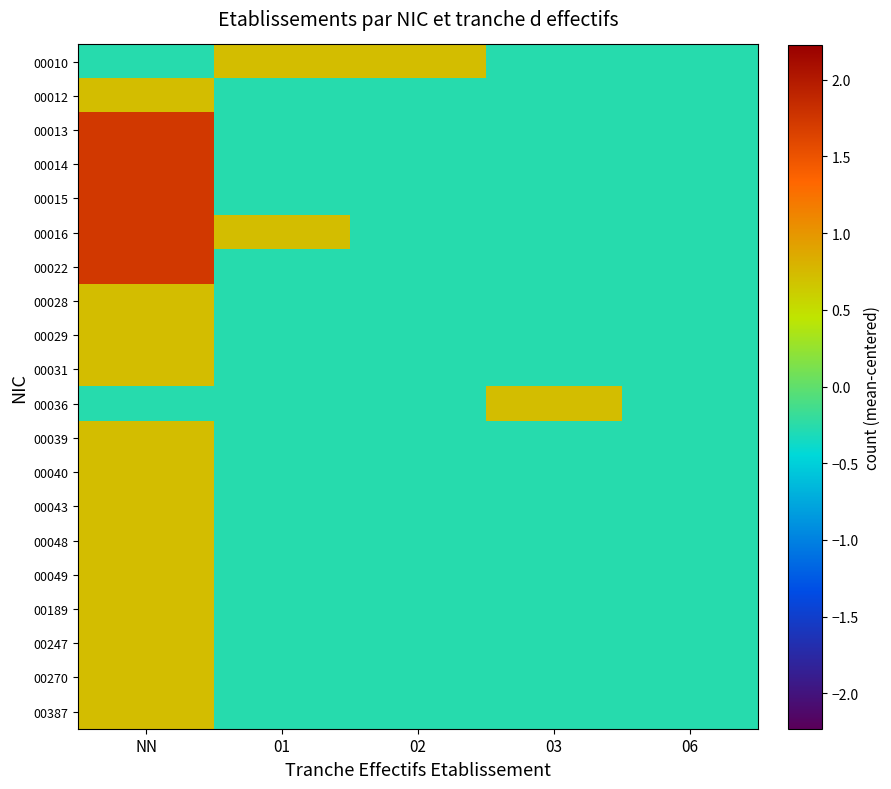

Reading left to right, list all the values displayed in this chart.

00010: NN=-0.3	01=0.7	02=0.7	03=-0.3	06=-0.3
00012: NN=0.7	01=-0.3	02=-0.3	03=-0.3	06=-0.3
00013: NN=1.7	01=-0.3	02=-0.3	03=-0.3	06=-0.3
00014: NN=1.7	01=-0.3	02=-0.3	03=-0.3	06=-0.3
00015: NN=1.7	01=-0.3	02=-0.3	03=-0.3	06=-0.3
00016: NN=1.7	01=0.7	02=-0.3	03=-0.3	06=-0.3
00022: NN=1.7	01=-0.3	02=-0.3	03=-0.3	06=-0.3
00028: NN=0.7	01=-0.3	02=-0.3	03=-0.3	06=-0.3
00029: NN=0.7	01=-0.3	02=-0.3	03=-0.3	06=-0.3
00031: NN=0.7	01=-0.3	02=-0.3	03=-0.3	06=-0.3
00036: NN=-0.3	01=-0.3	02=-0.3	03=0.7	06=-0.3
00039: NN=0.7	01=-0.3	02=-0.3	03=-0.3	06=-0.3
00040: NN=0.7	01=-0.3	02=-0.3	03=-0.3	06=-0.3
00043: NN=0.7	01=-0.3	02=-0.3	03=-0.3	06=-0.3
00048: NN=0.7	01=-0.3	02=-0.3	03=-0.3	06=-0.3
00049: NN=0.7	01=-0.3	02=-0.3	03=-0.3	06=-0.3
00189: NN=0.7	01=-0.3	02=-0.3	03=-0.3	06=-0.3
00247: NN=0.7	01=-0.3	02=-0.3	03=-0.3	06=-0.3
00270: NN=0.7	01=-0.3	02=-0.3	03=-0.3	06=-0.3
00387: NN=0.7	01=-0.3	02=-0.3	03=-0.3	06=-0.3